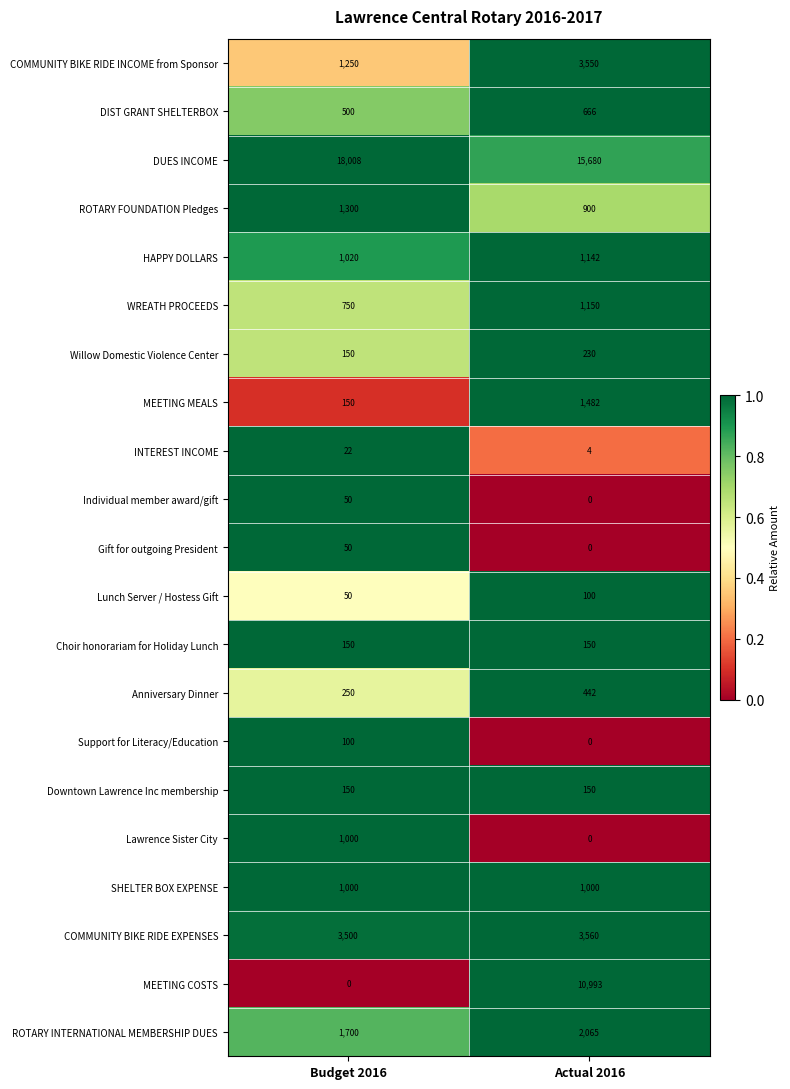

Rank the categories by COMMUNITY BIKE RIDE EXPENSES value from lowest to highest.

Budget 2016, Actual 2016